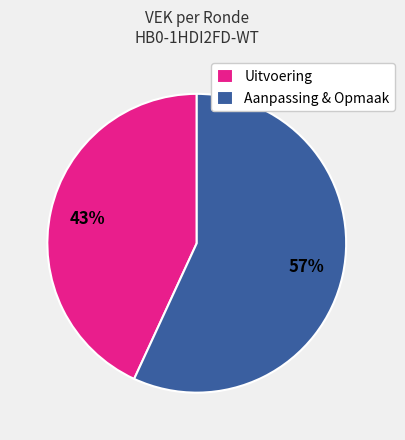

Is there a majority slice in this chart?

Yes